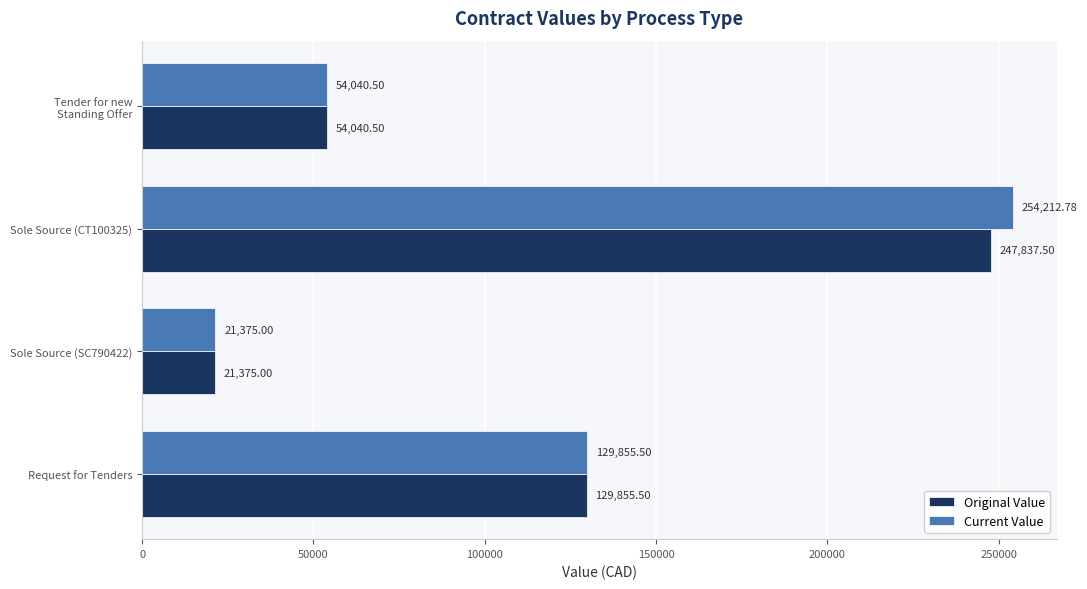

What is the difference between the second highest and minimum values in the Original Value series?

108480.5